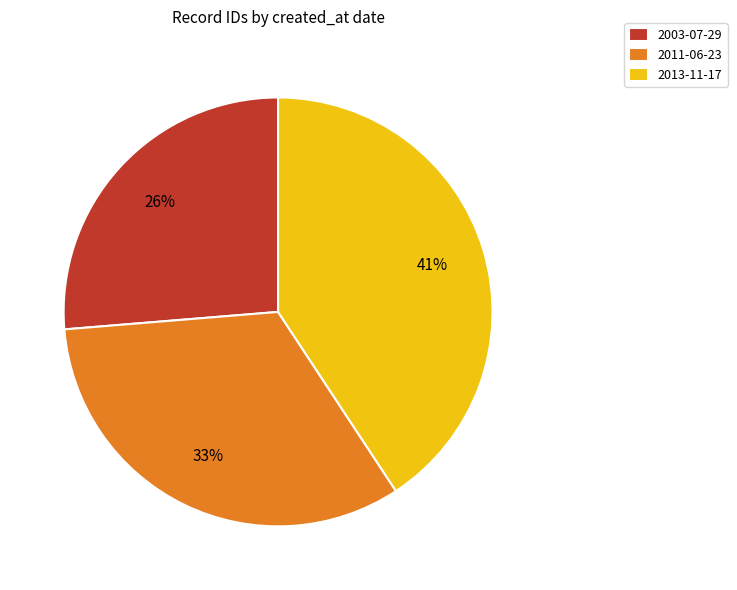

Which slice is the largest?

2013-11-17